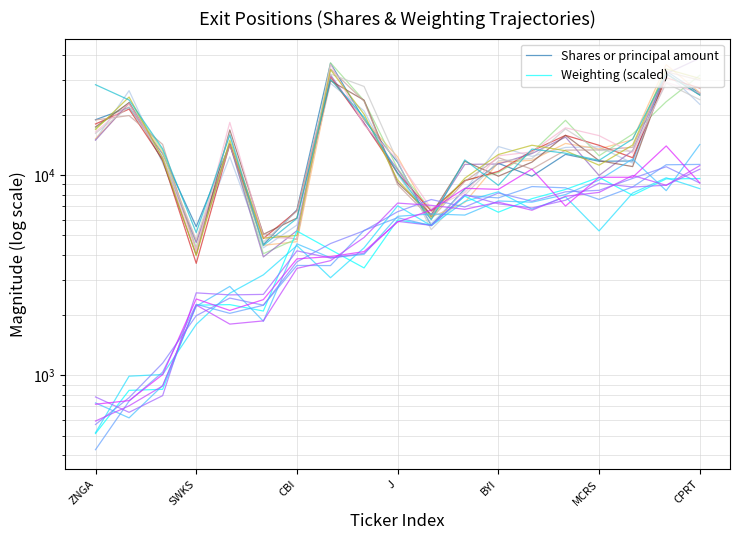

How many lines are shown in the chart?

2